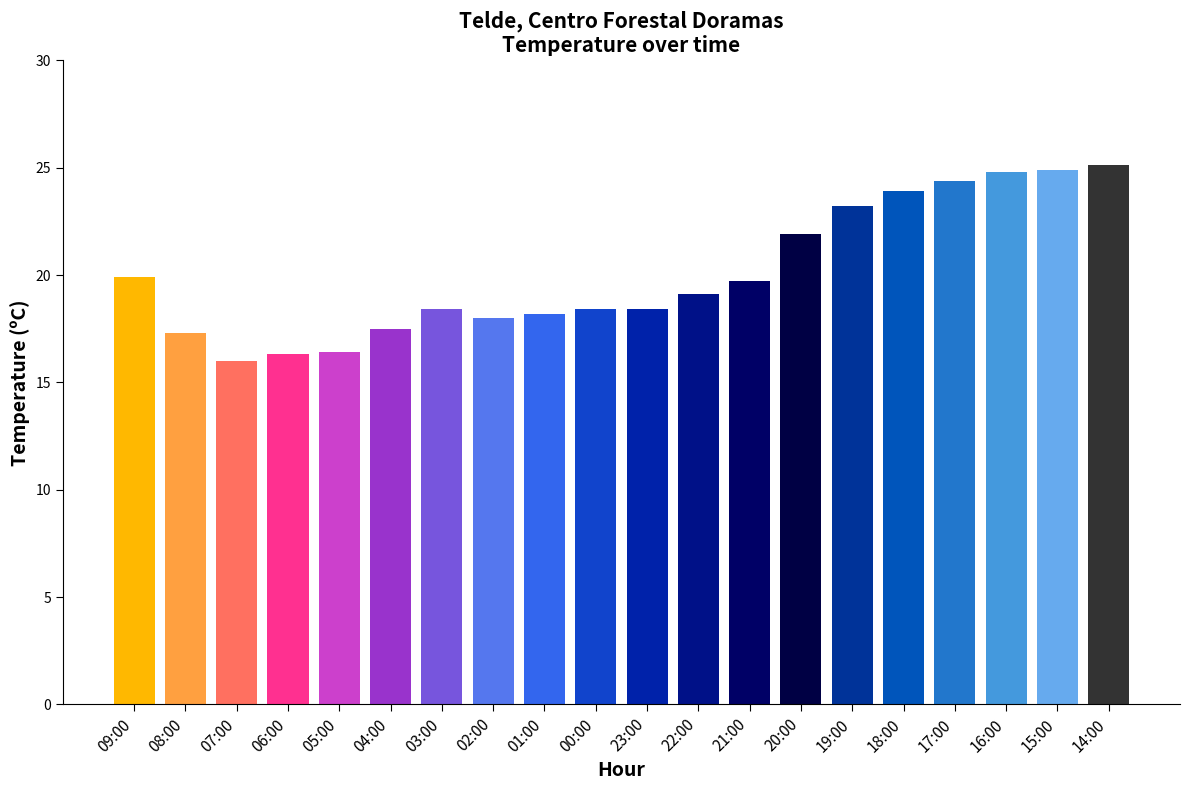

Which category has the highest value across all series?

14:00